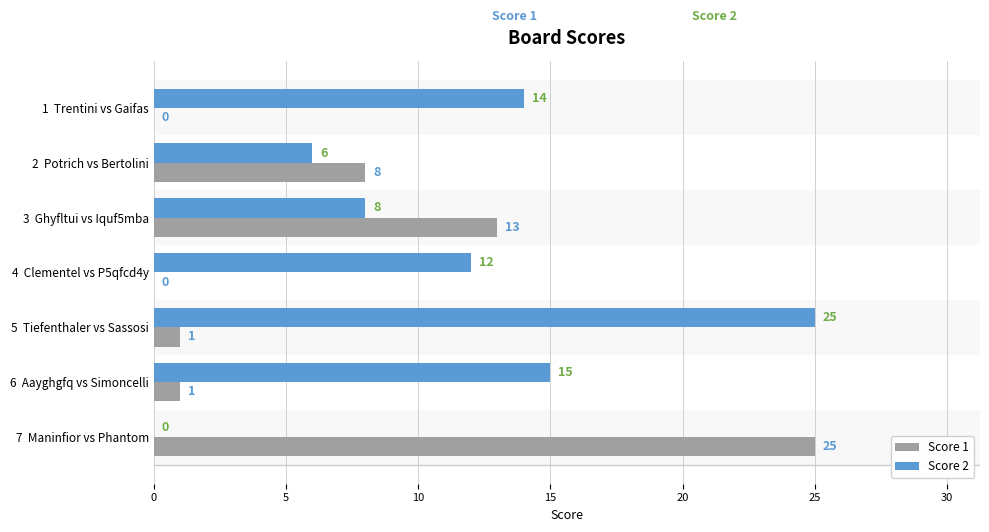

Read the Score 1 value at 7  Maninfior vs Phantom.

25